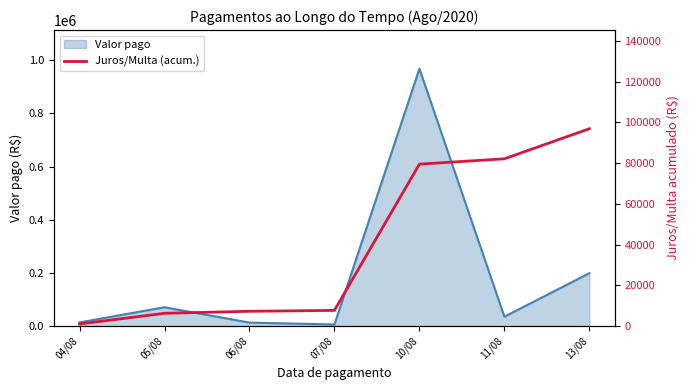

What is the value of the 3rd point from the left?

7256.4